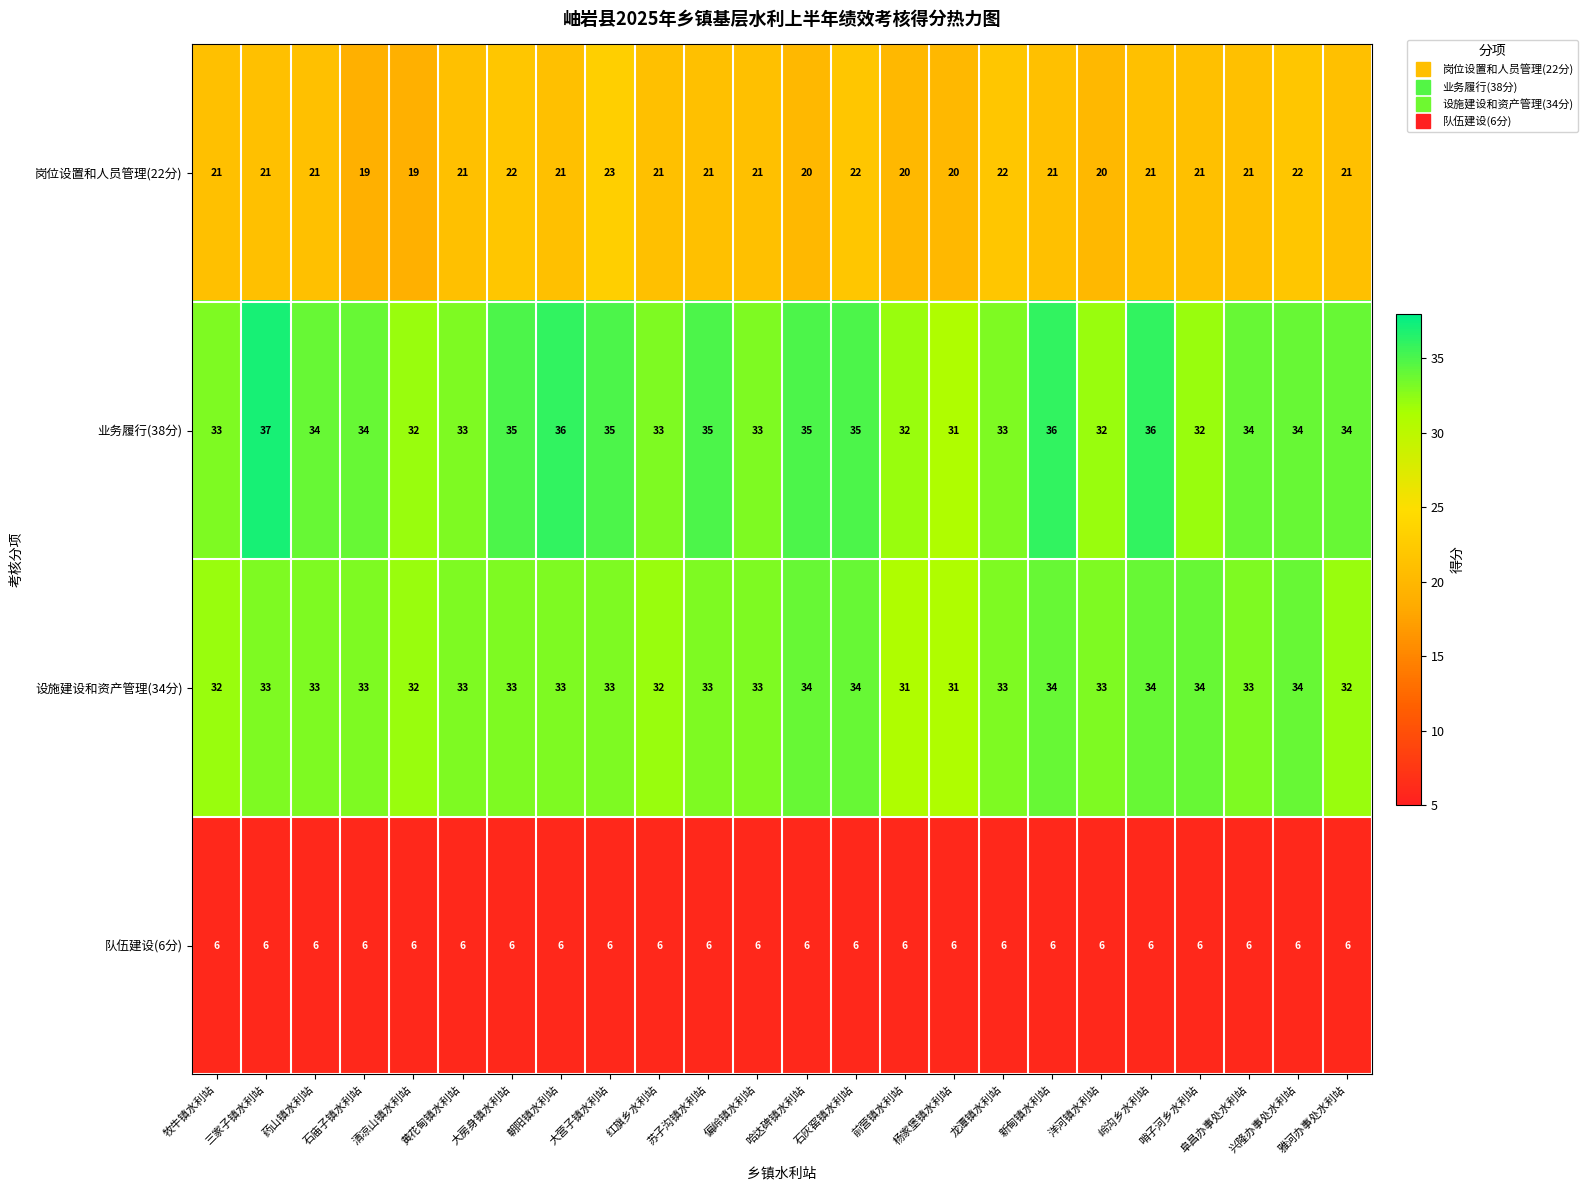

How many distinct data groups are displayed?

4